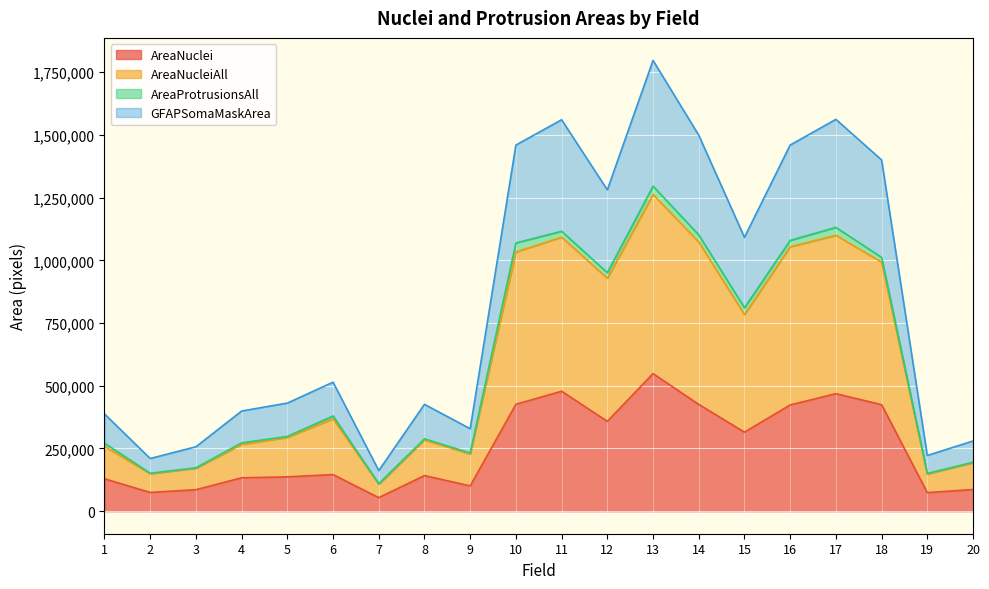

At which category is the sum across all series the highest?

13